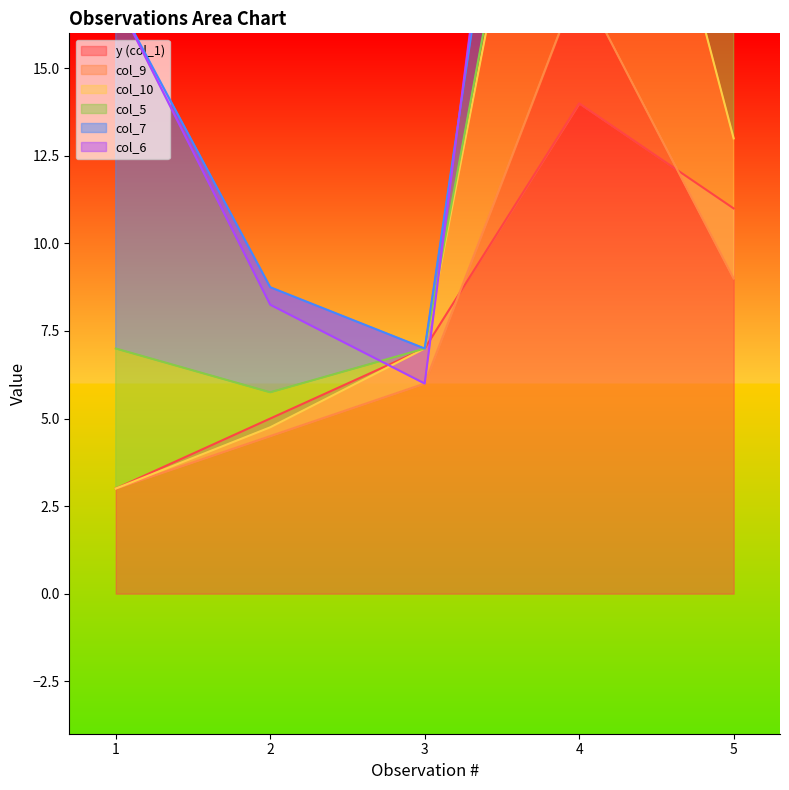

The value of col_10 at 5 is 17.9. True or false?

False